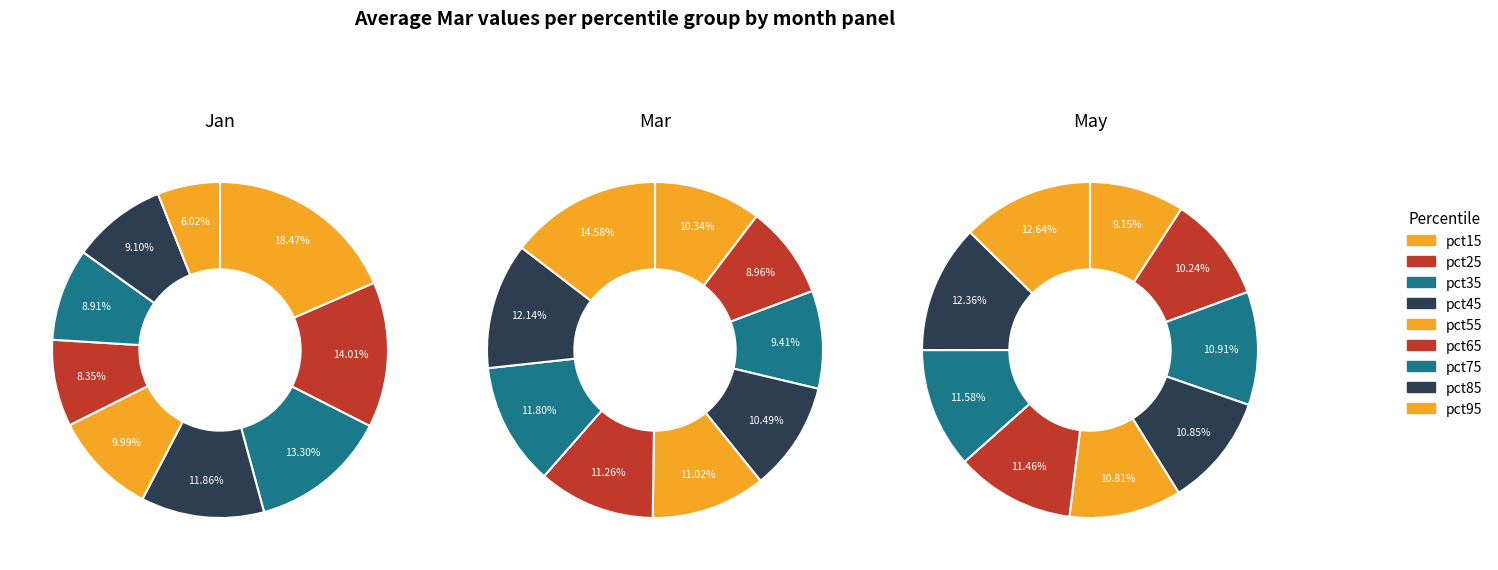

The pct25 slice represents 14% of the pie. True or false?

True